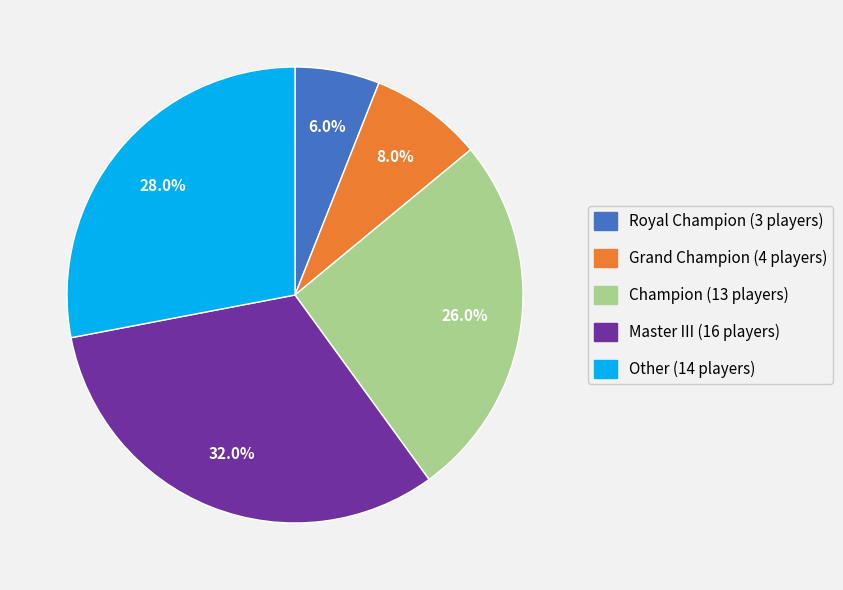

Approximately how many times larger is the value at Grand Champion compared to Champion?

0.3